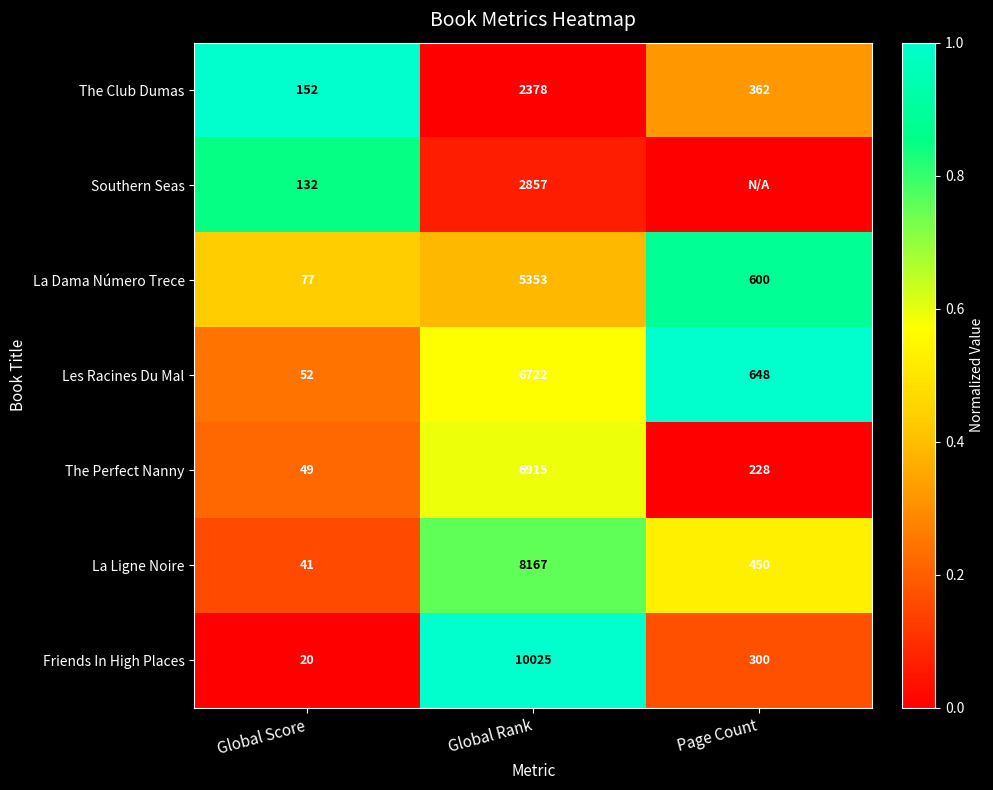

Is the value of La Dama Número Trece at Page Count greater than the value of Les Racines Du Mal at Page Count?

No